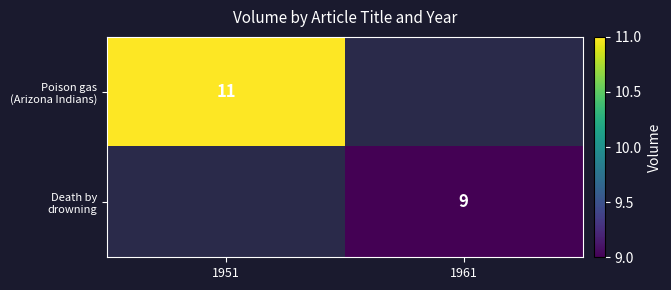

What is the maximum value shown in the chart?

11.0